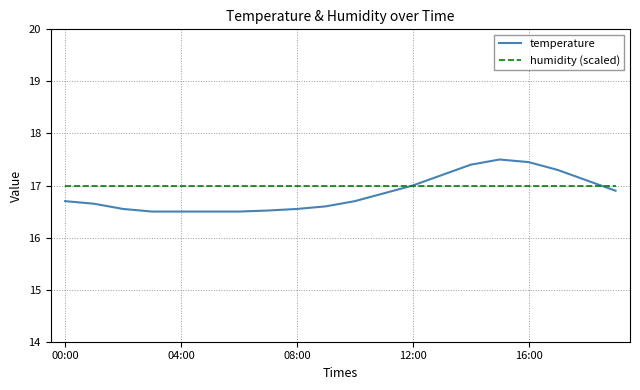

Which series has the widest spread of values?

temperature